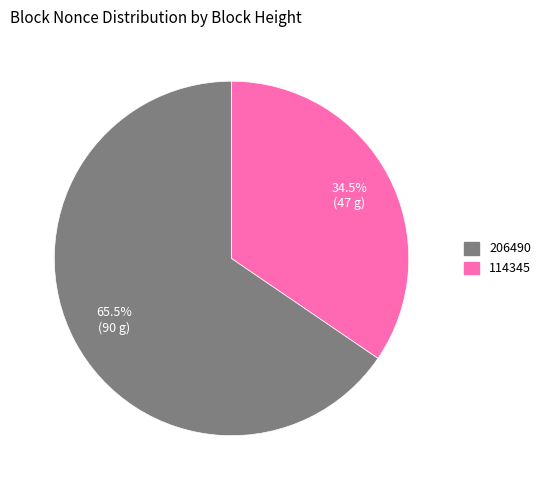

Rank the categories by value from lowest to highest.

114345, 206490